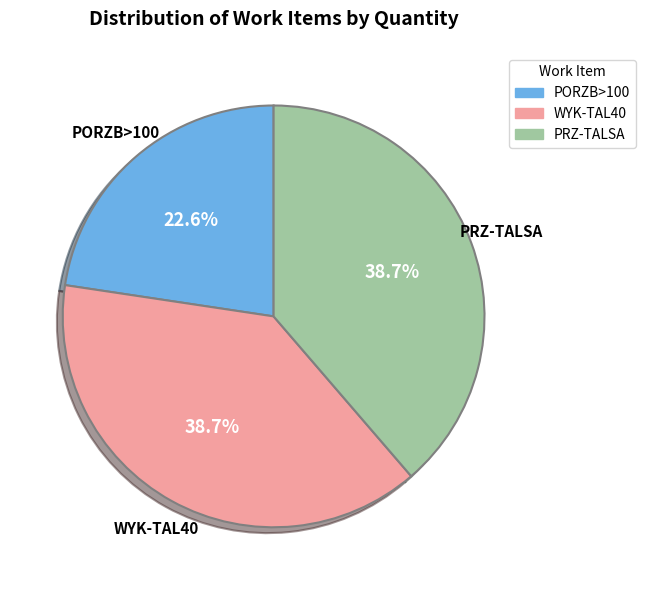

To the nearest percent, what percentage of the pie is PRZ-TALSA?

39%